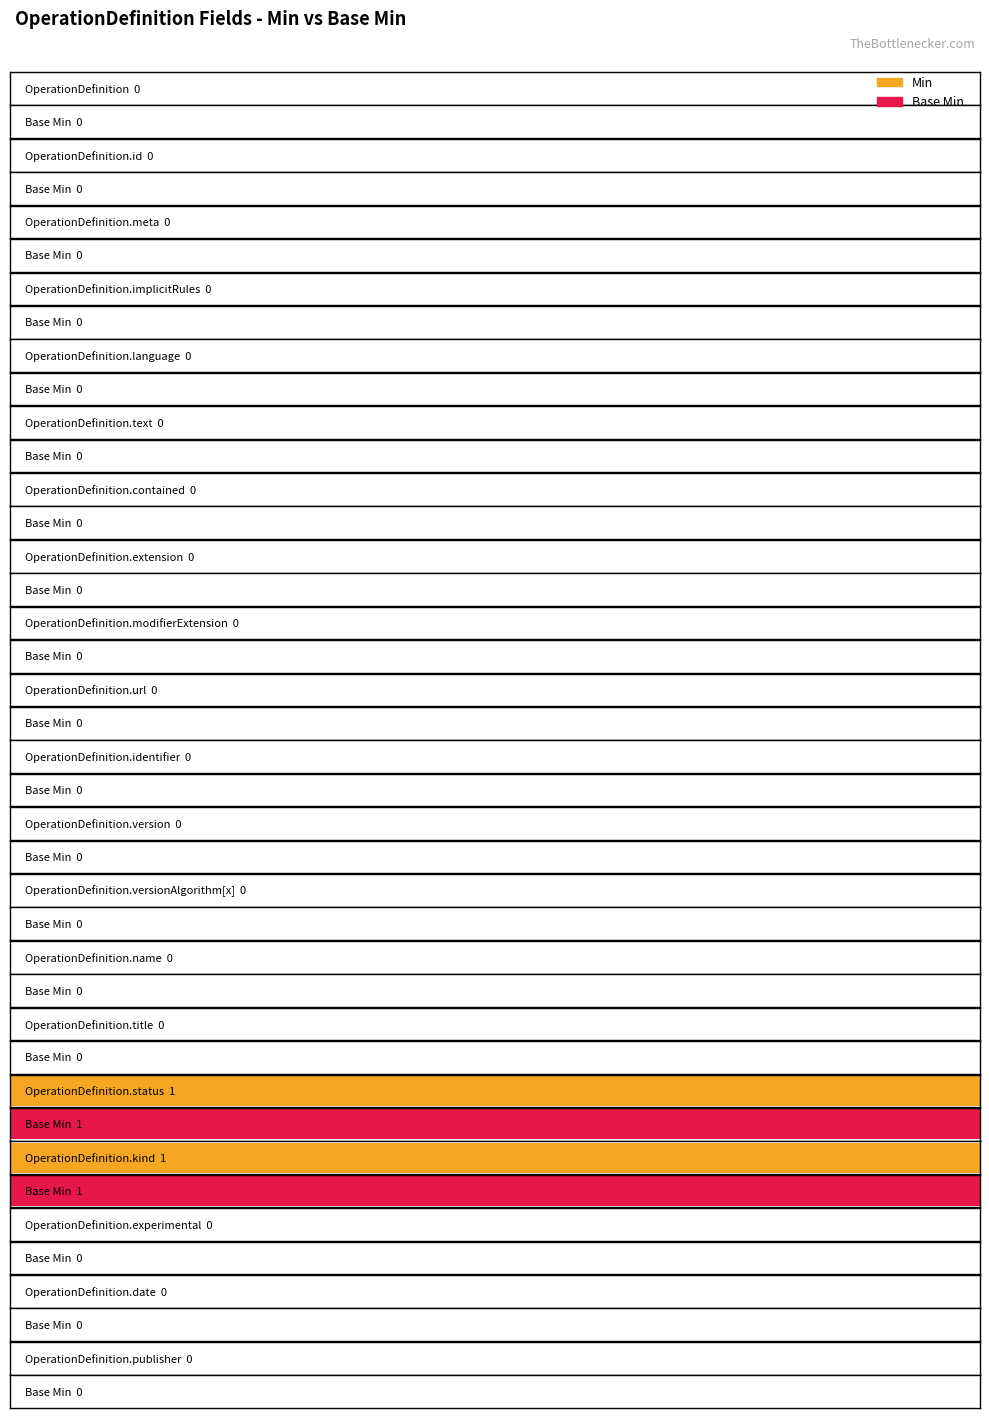

Is the value of Min at OperationDefinition.extension greater than the value of Base Min at OperationDefinition.status?

No